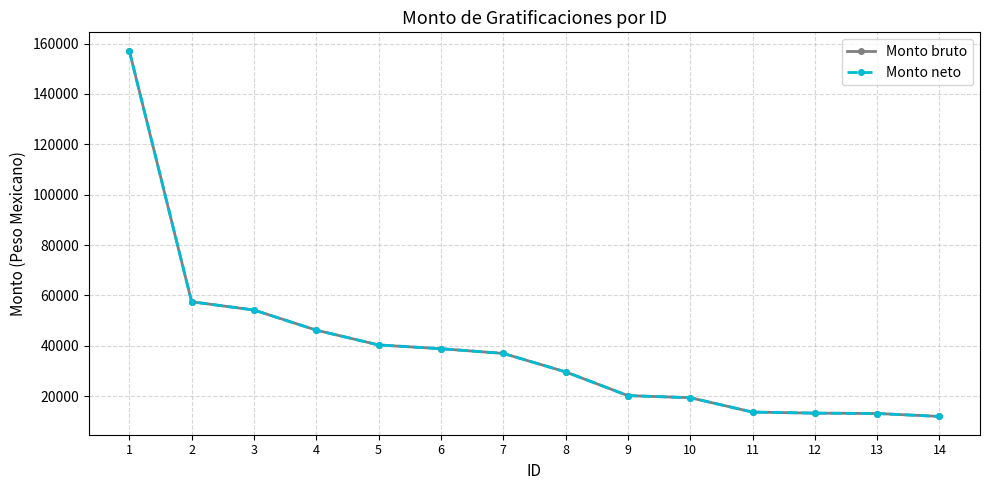

Read the Monto neto value at 6, to the nearest 100.

38800